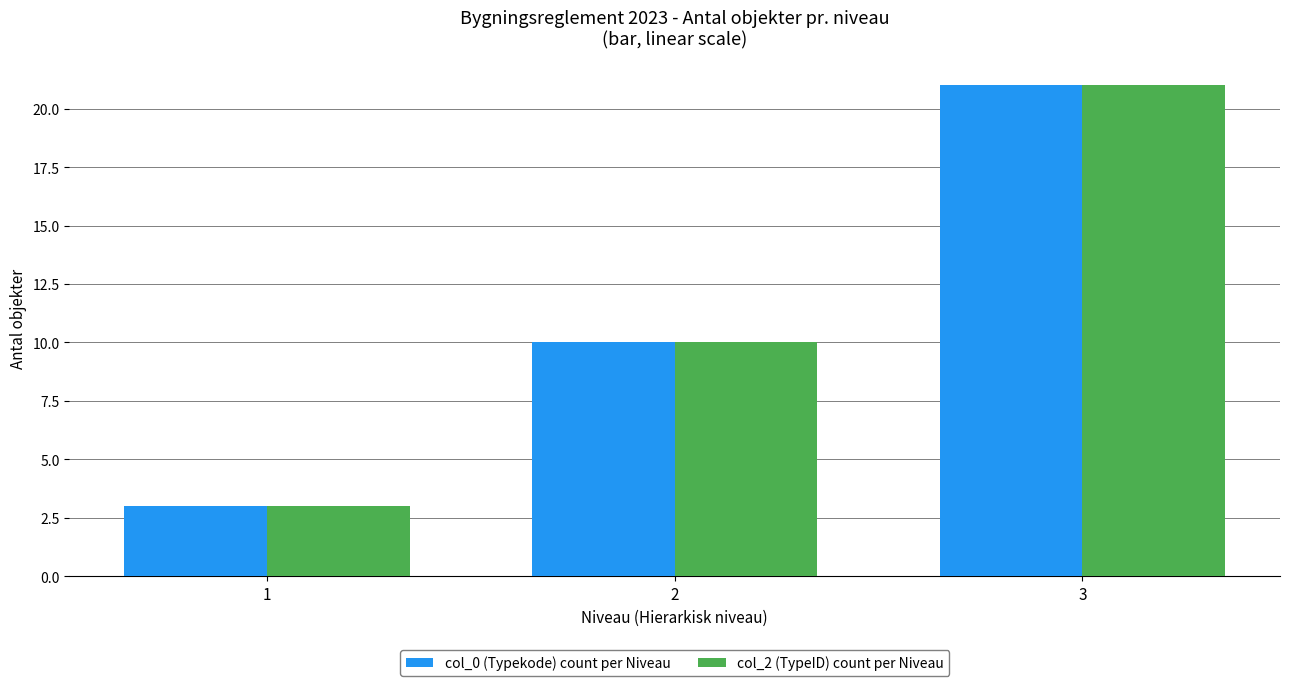

True or false: col_2 (TypeID) count per Niveau has a value of 17 at 2.

False